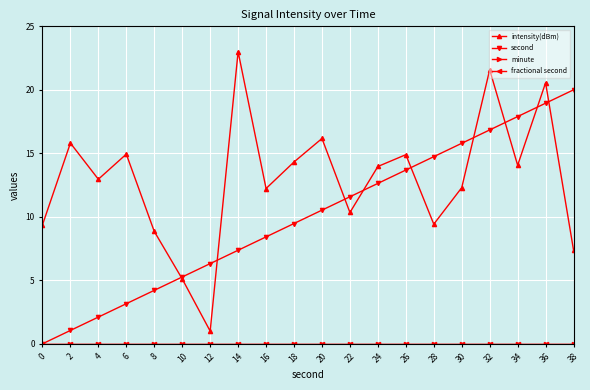

Rank the series at 12 from lowest to highest value.

minute, fractional second, intensity(dBm), second